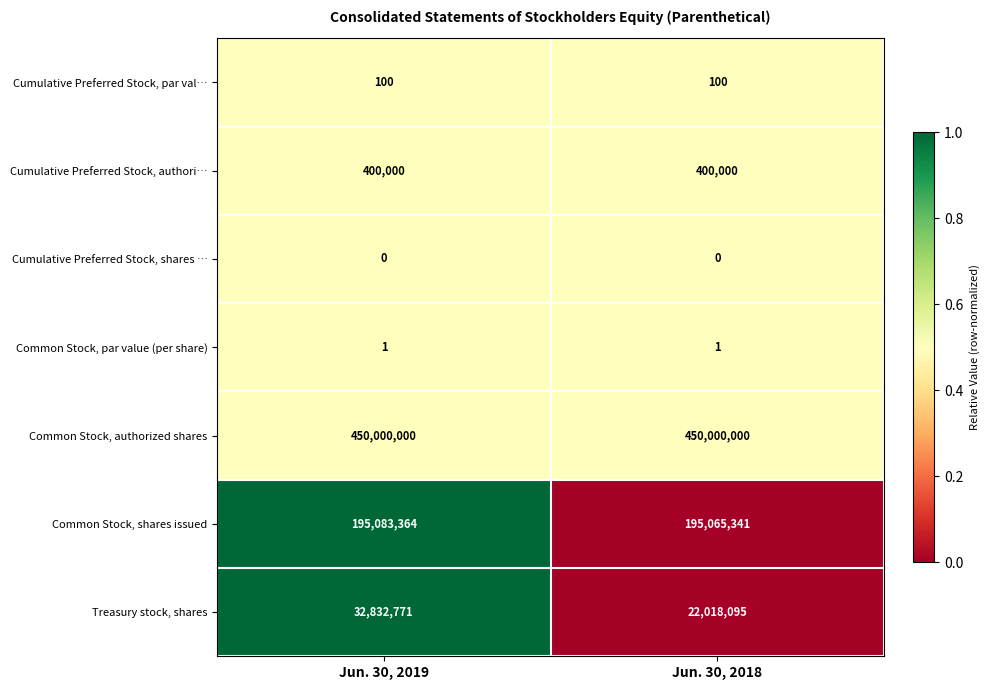

At which label does Treasury stock, shares reach its minimum?

Jun. 30, 2018